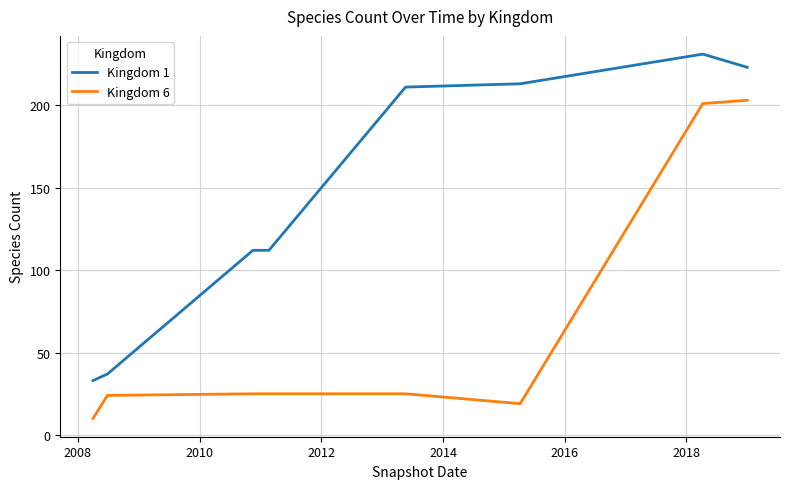

True or false: Kingdom 1 and Kingdom 6 cross at least once.

False